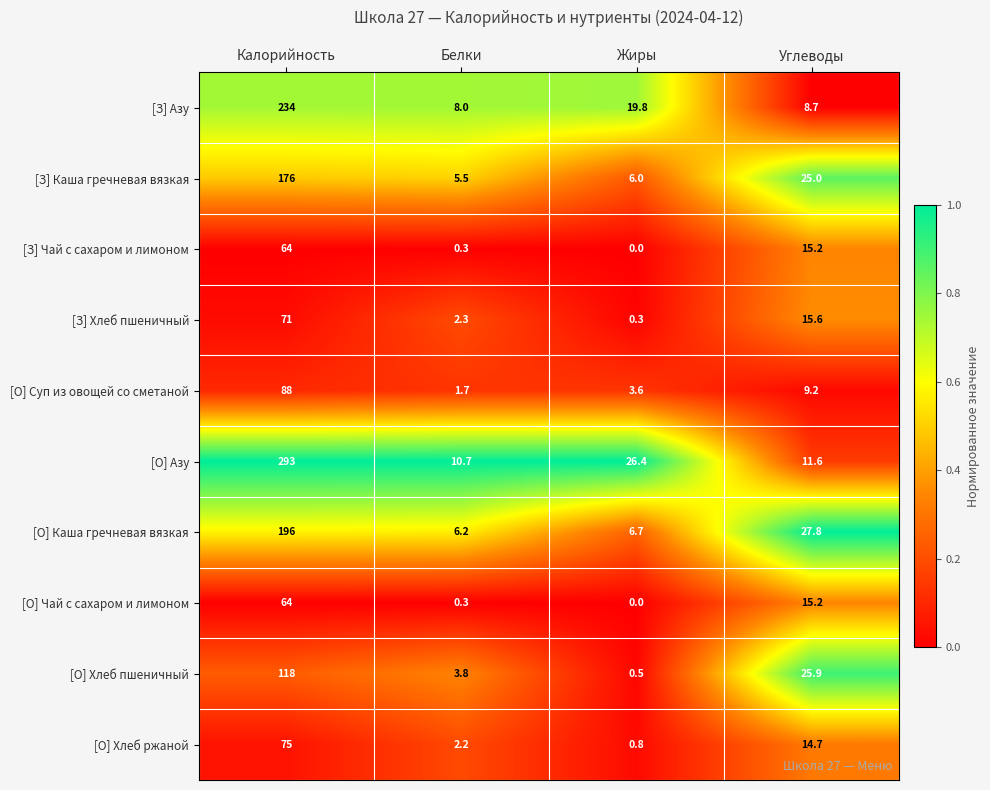

What is the spread (max minus min) of values at Углеводы?

19.1